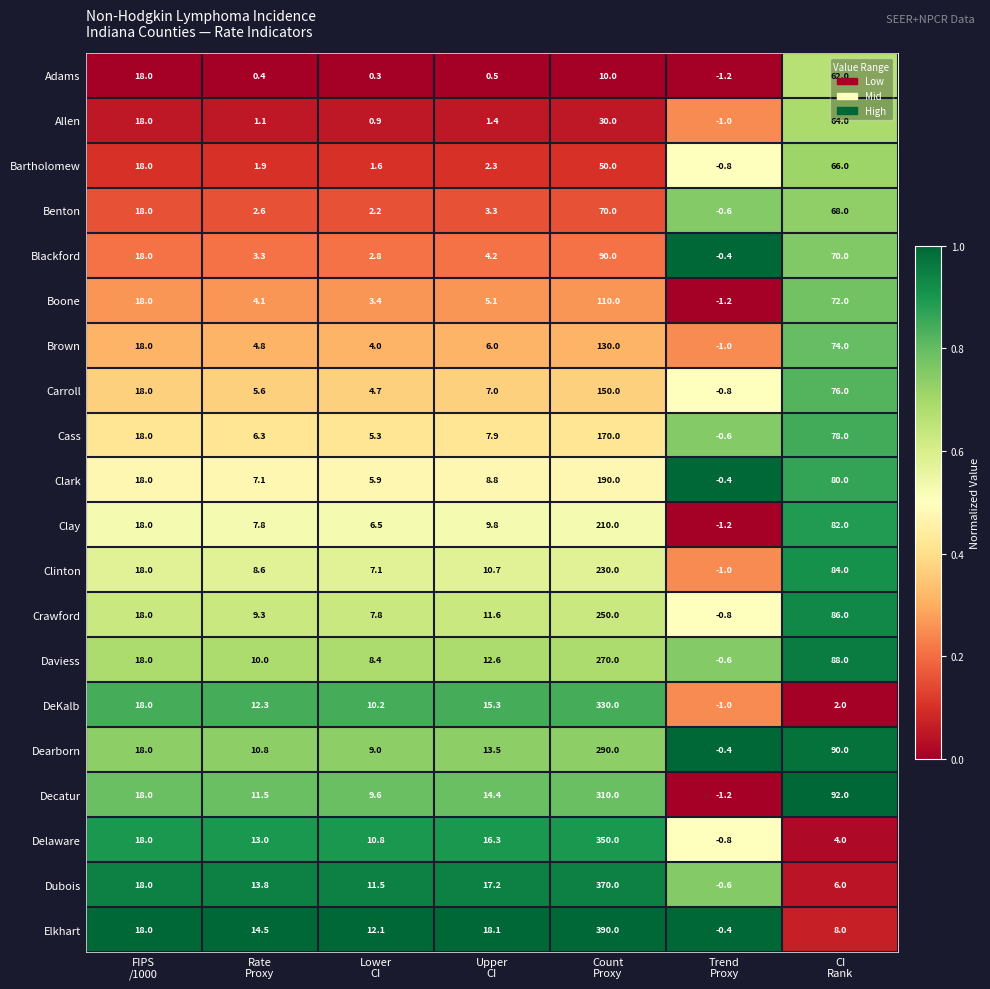

At which category is the sum across all series the highest?

Count
Proxy